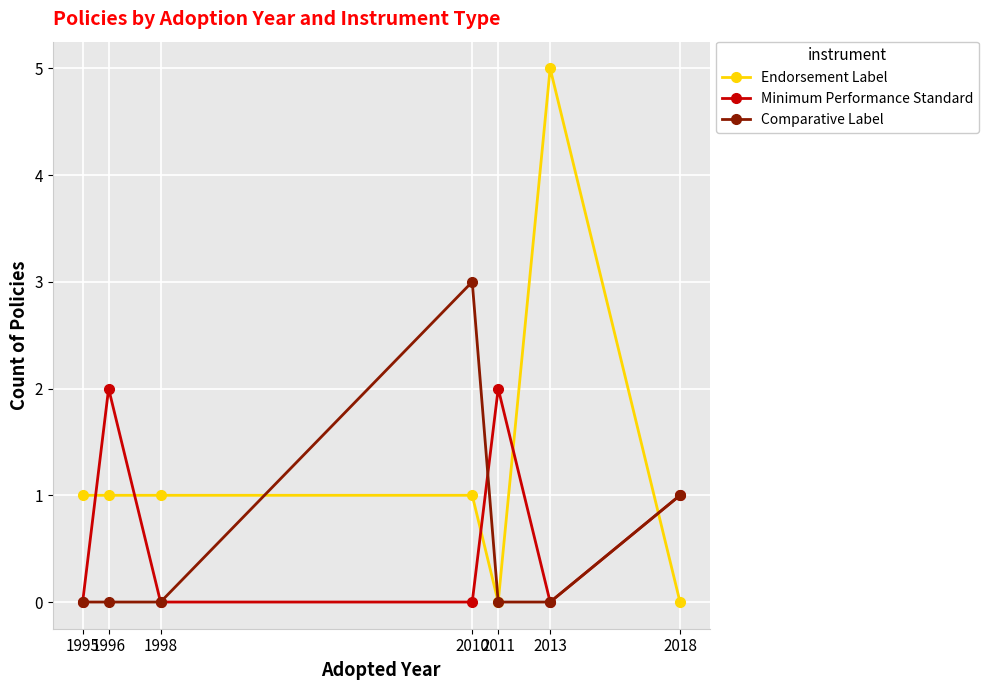

What is the maximum value shown in the chart?

5